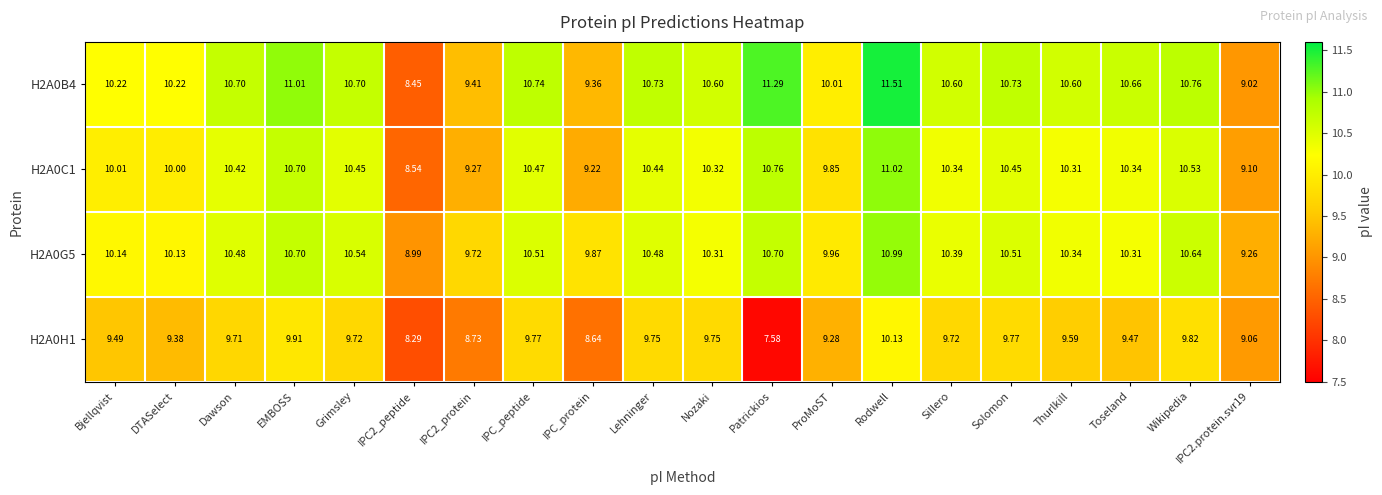

Is the value of H2A0C1 at Wikipedia greater than the value of H2A0B4 at Dawson?

No